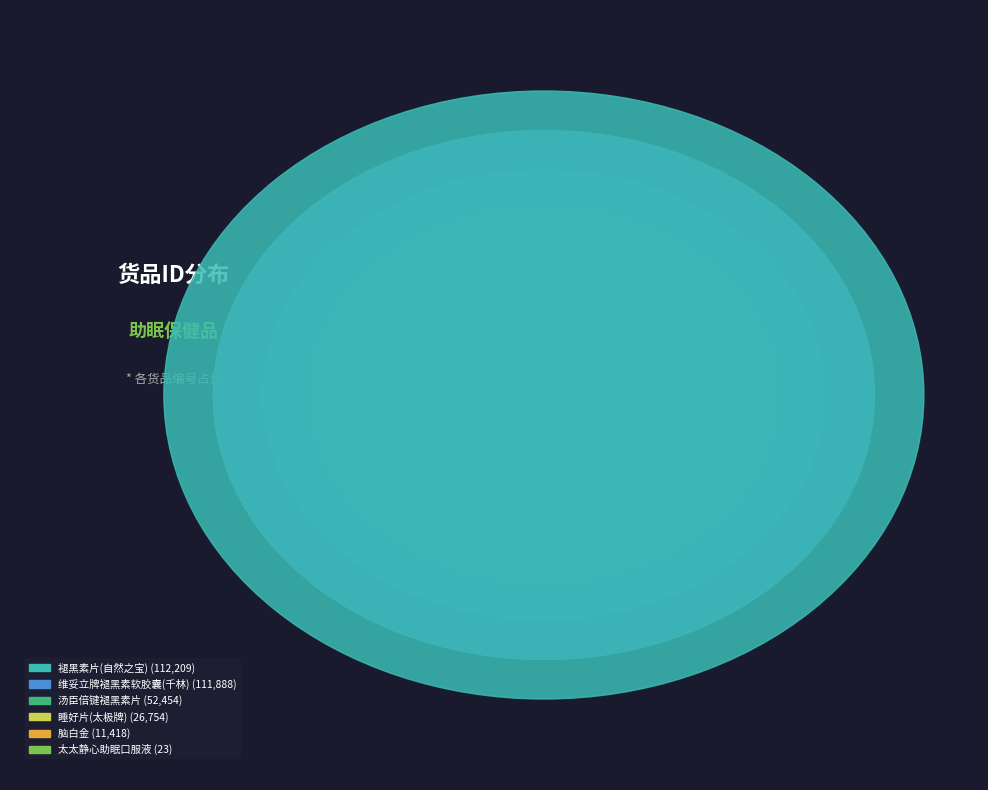

What is the change in value from 太太静心助眠口服液 to 维妥立牌褪黑素软胶囊(千林)?

+111865